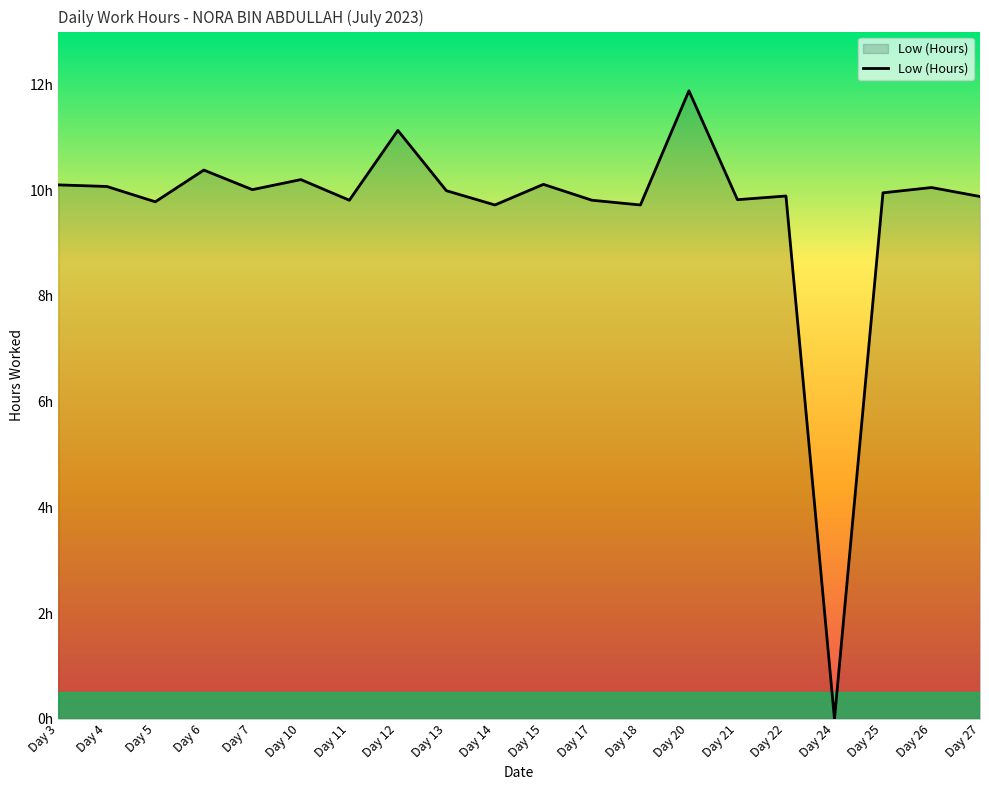

What is the approximate value at Day 25?

9.9